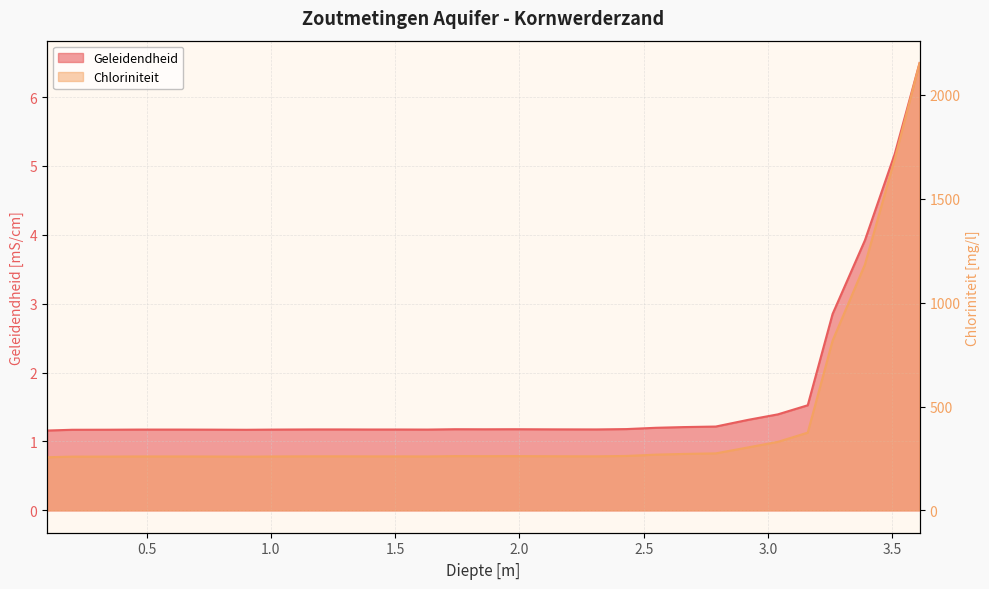

What is the difference between the Chloriniteit values at 1.63 and 2.79?

14.8